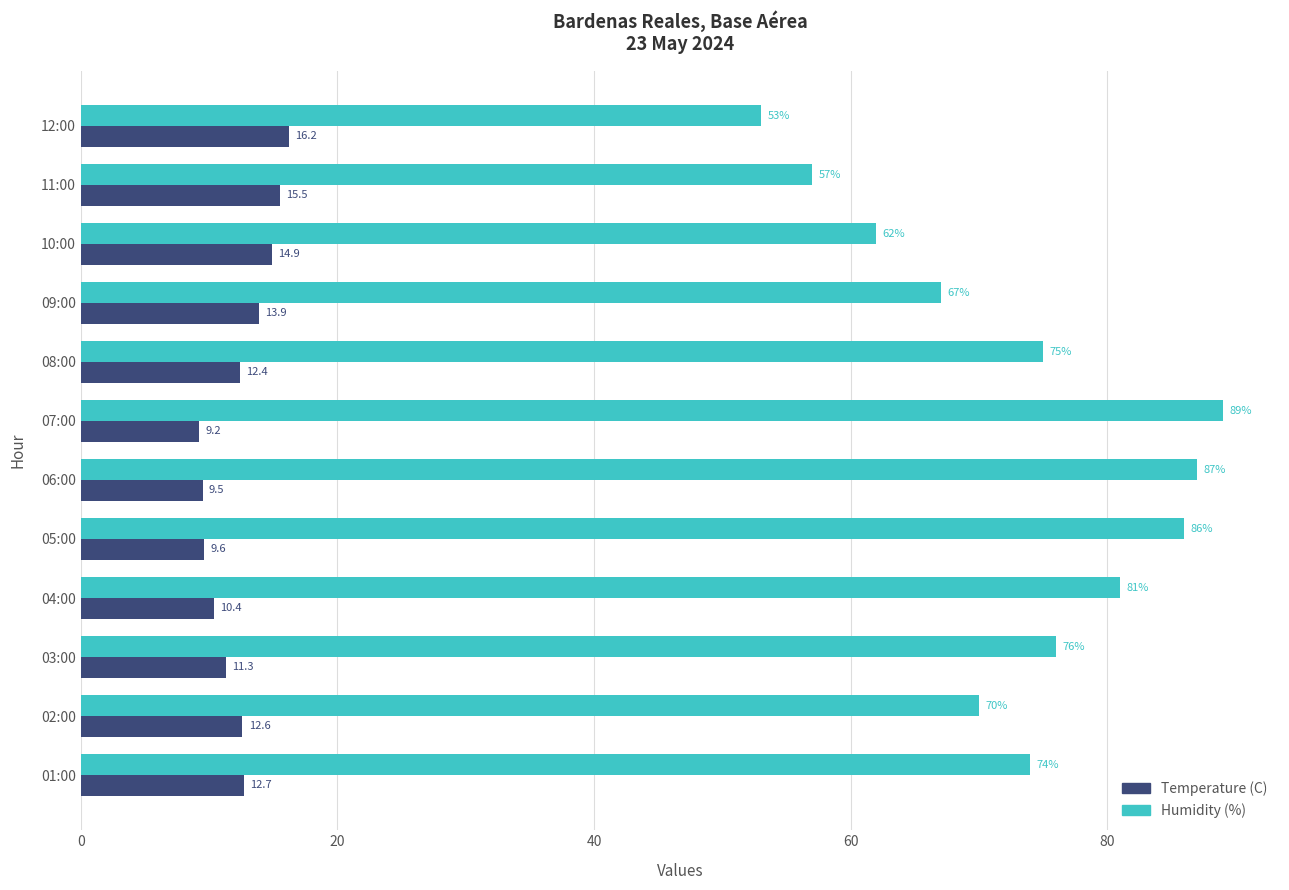

What is the sum of the Humidity (%) values at 10:00 and 12:00?

115.0